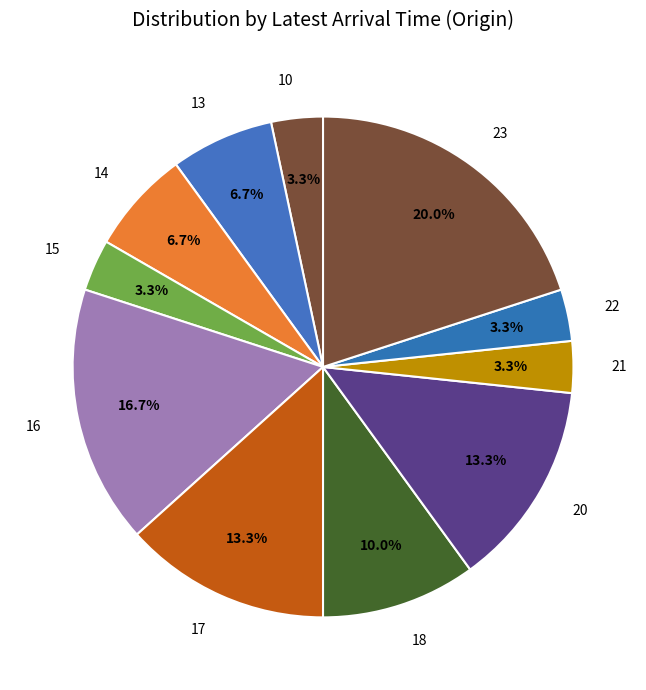

Approximately how many times larger is the value at 14 compared to 16?

0.4